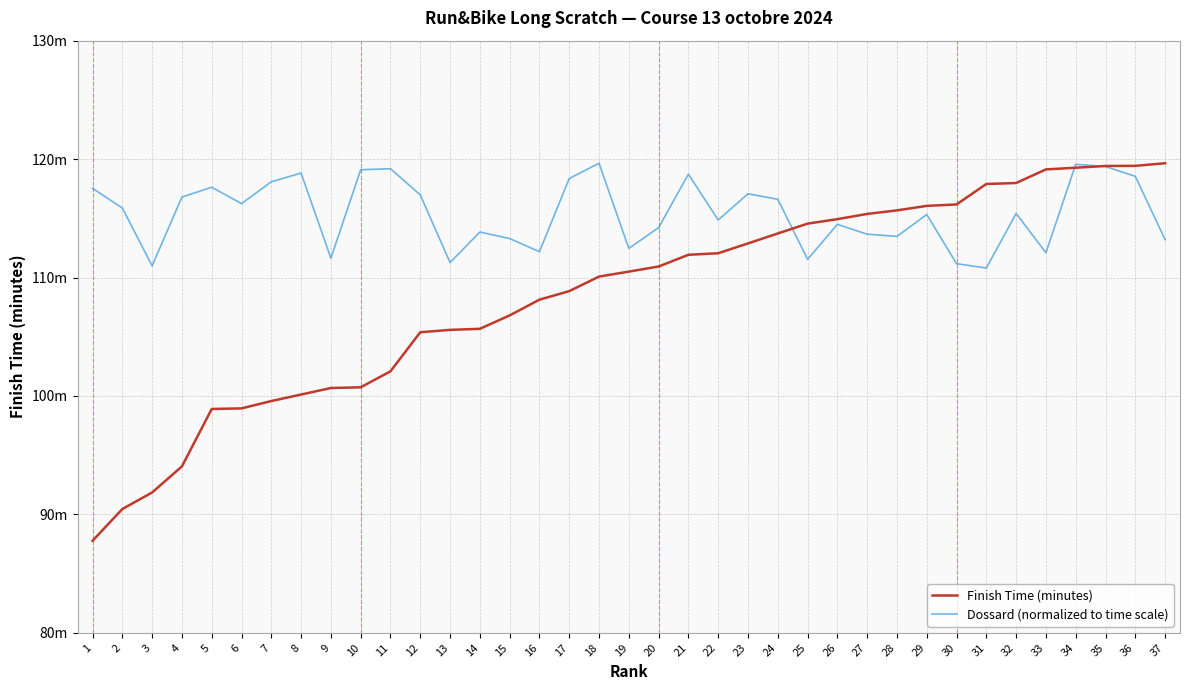

Between 8 and 23, which series saw the biggest shift?

Finish Time (minutes)